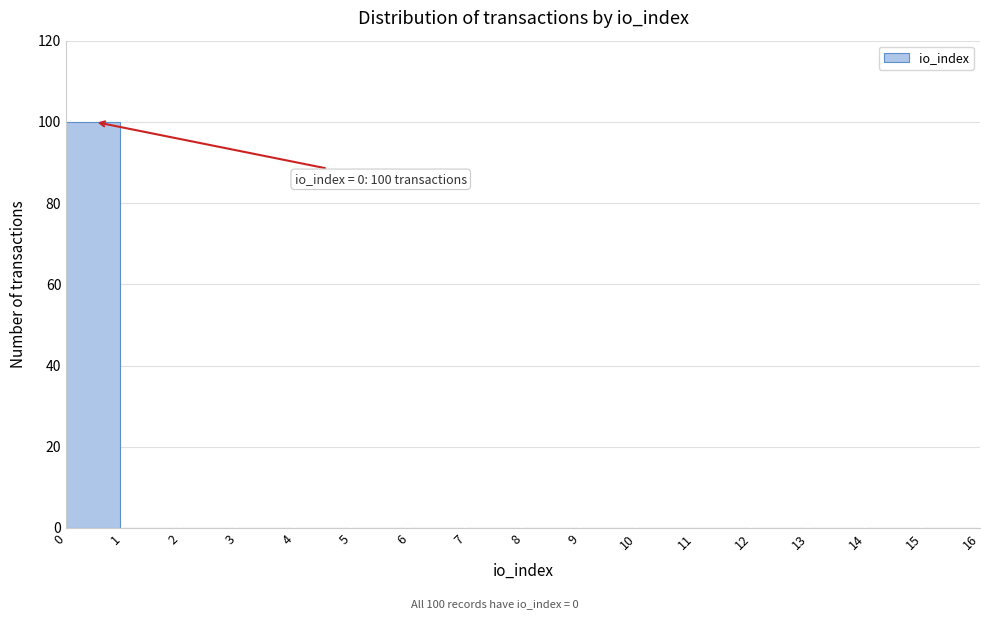

Reading right to left, transcribe all the data shown in this chart.

15=0	14=0	13=0	12=0	11=0	10=0	9=0	8=0	7=0	6=0	5=0	4=0	3=0	2=0	1=0	0=100